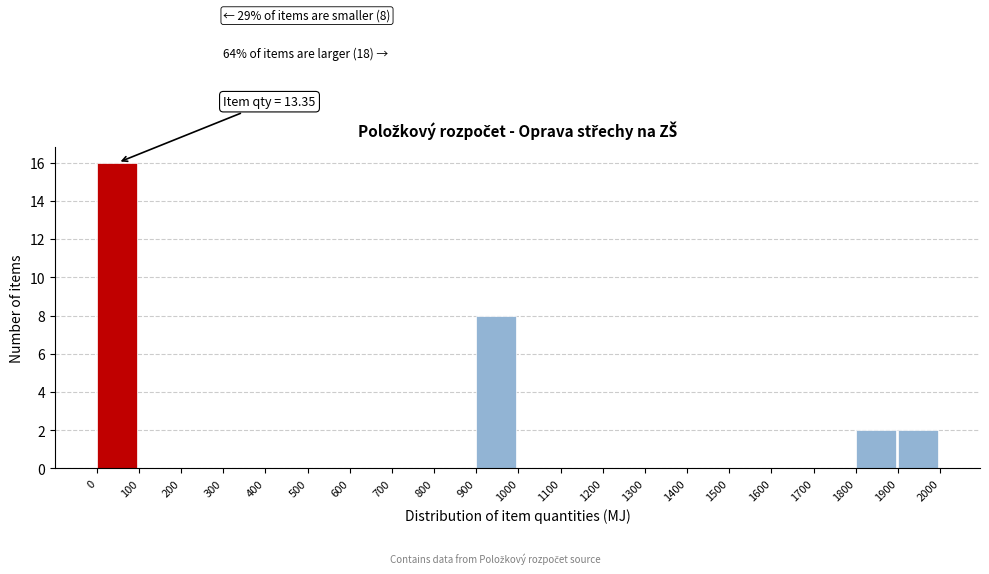

Over which range of the x-axis is the bar tallest?

0 to 100